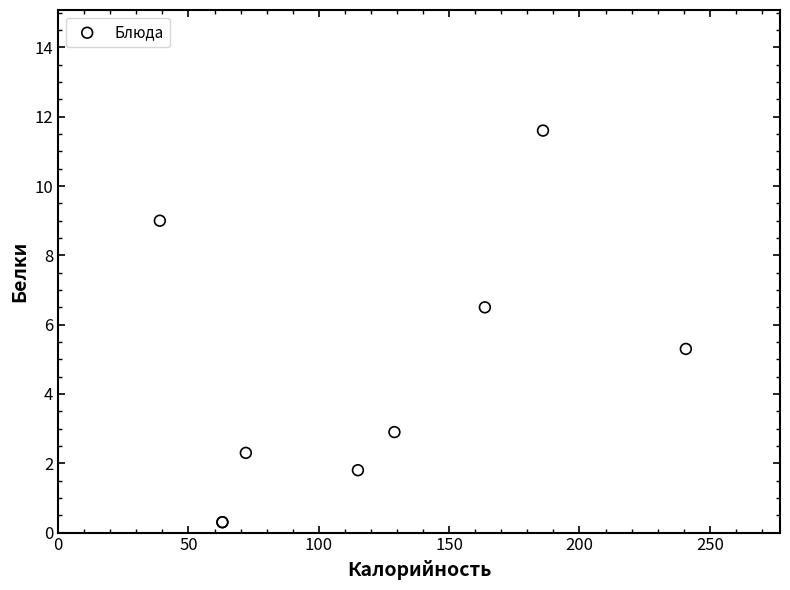

What Y value in the scatter plot is closest to 5?

5.3